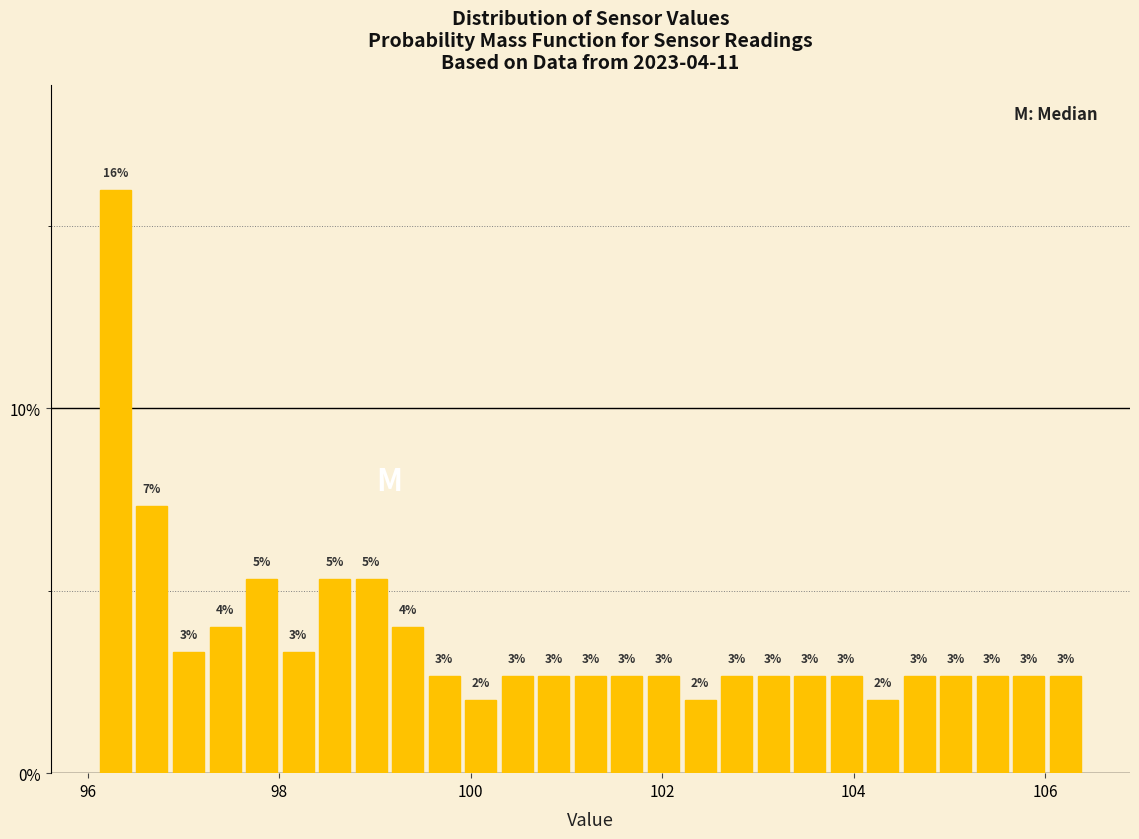

Around what value on the x-axis is the tallest bar? Give the approximate position of its centre, as read against the axis.

96.2